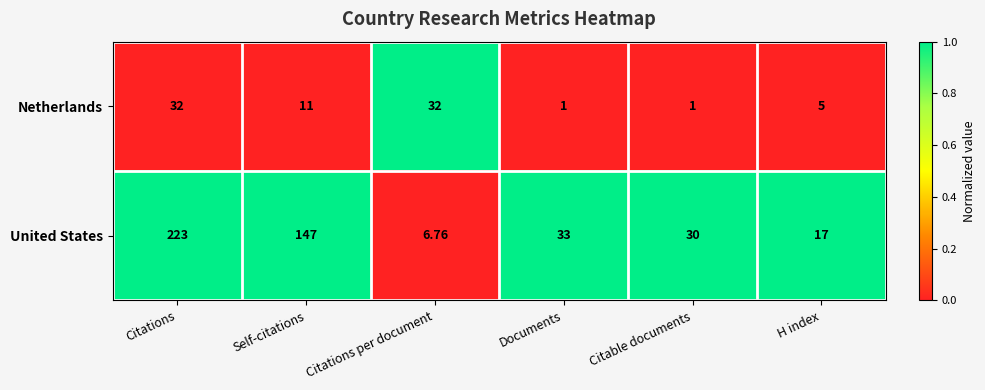

Which category has the highest value in the United States series?

Citations